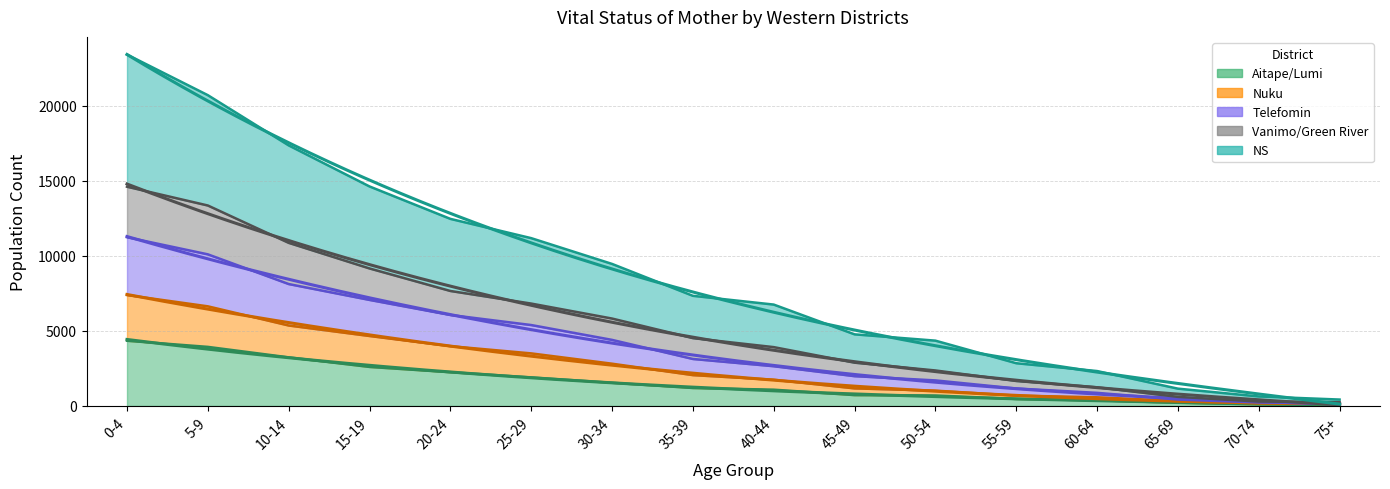

Does the chart have visible grid lines?

Yes